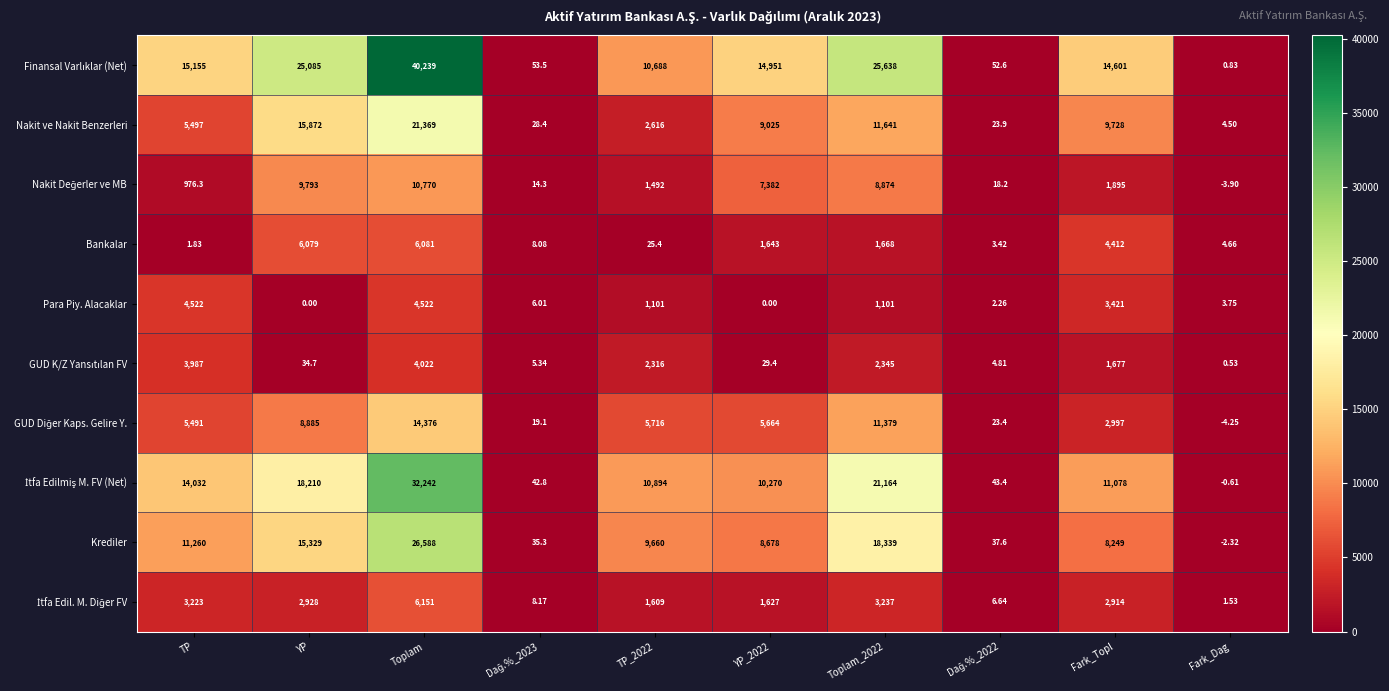

Which category has the highest value across all series?

Toplam